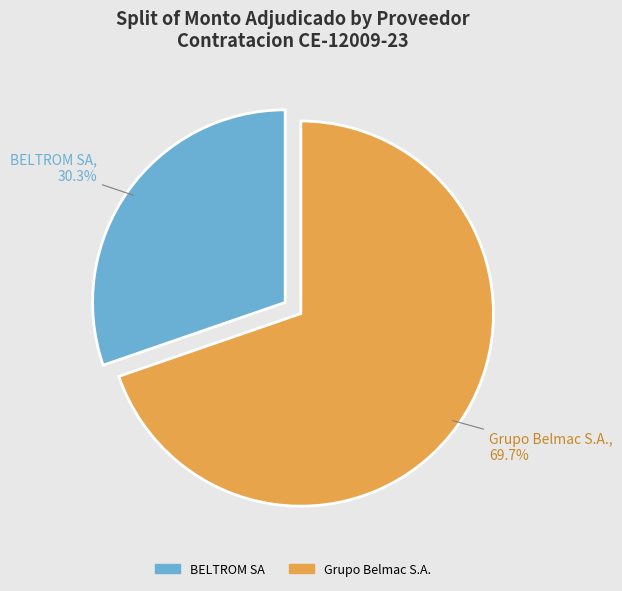

To the nearest percent, what portion does BELTROM SA represent?

30%